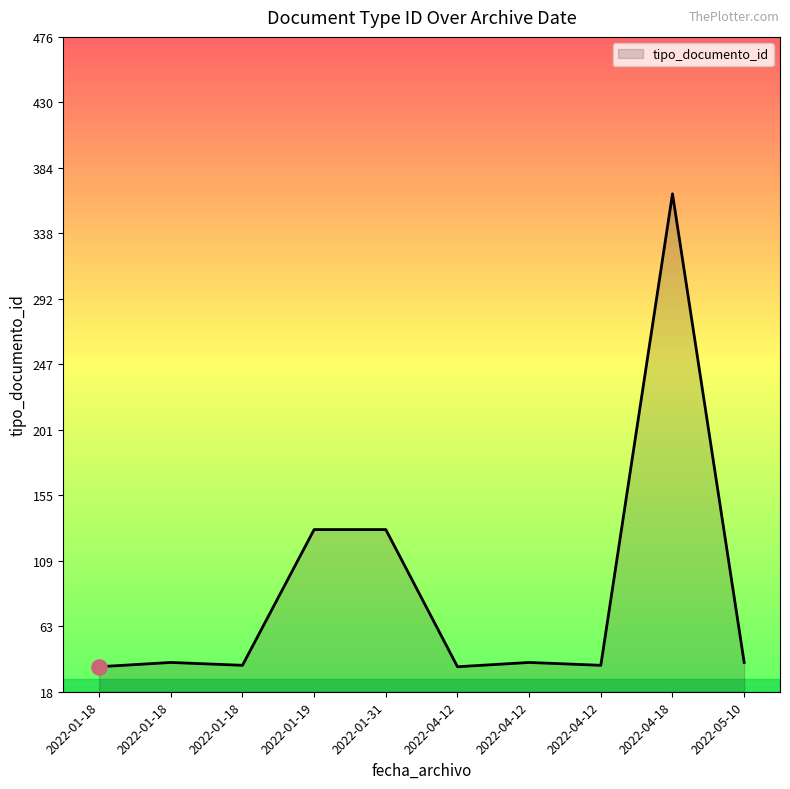

What is the ratio of the value at 2022-01-18 to the value at 2022-01-18?

1.1